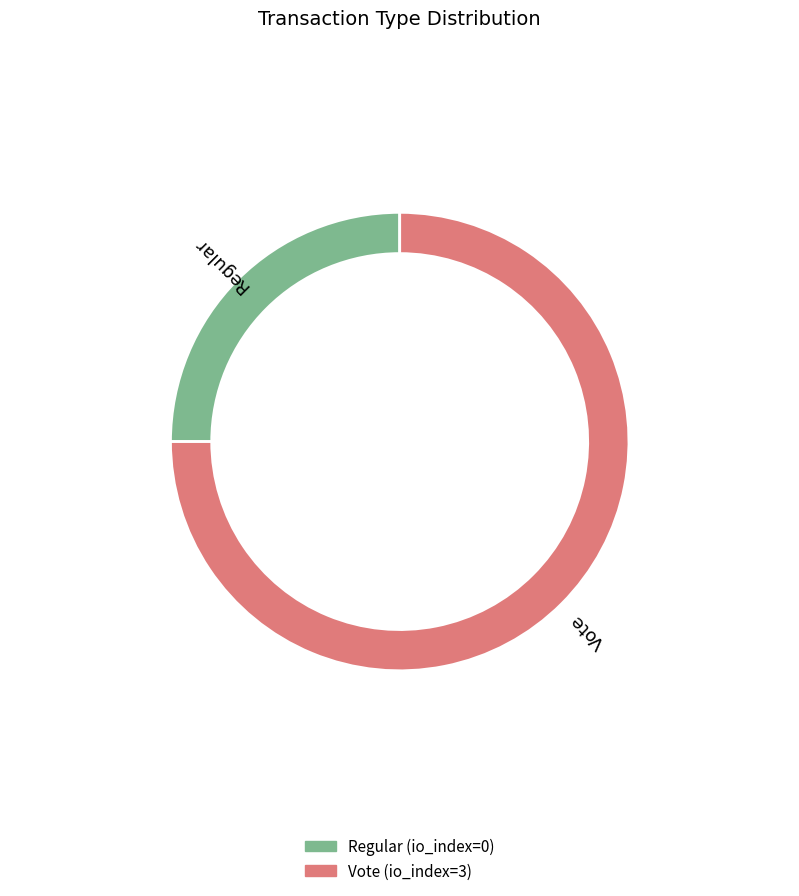

Does any single category account for the majority?

Yes